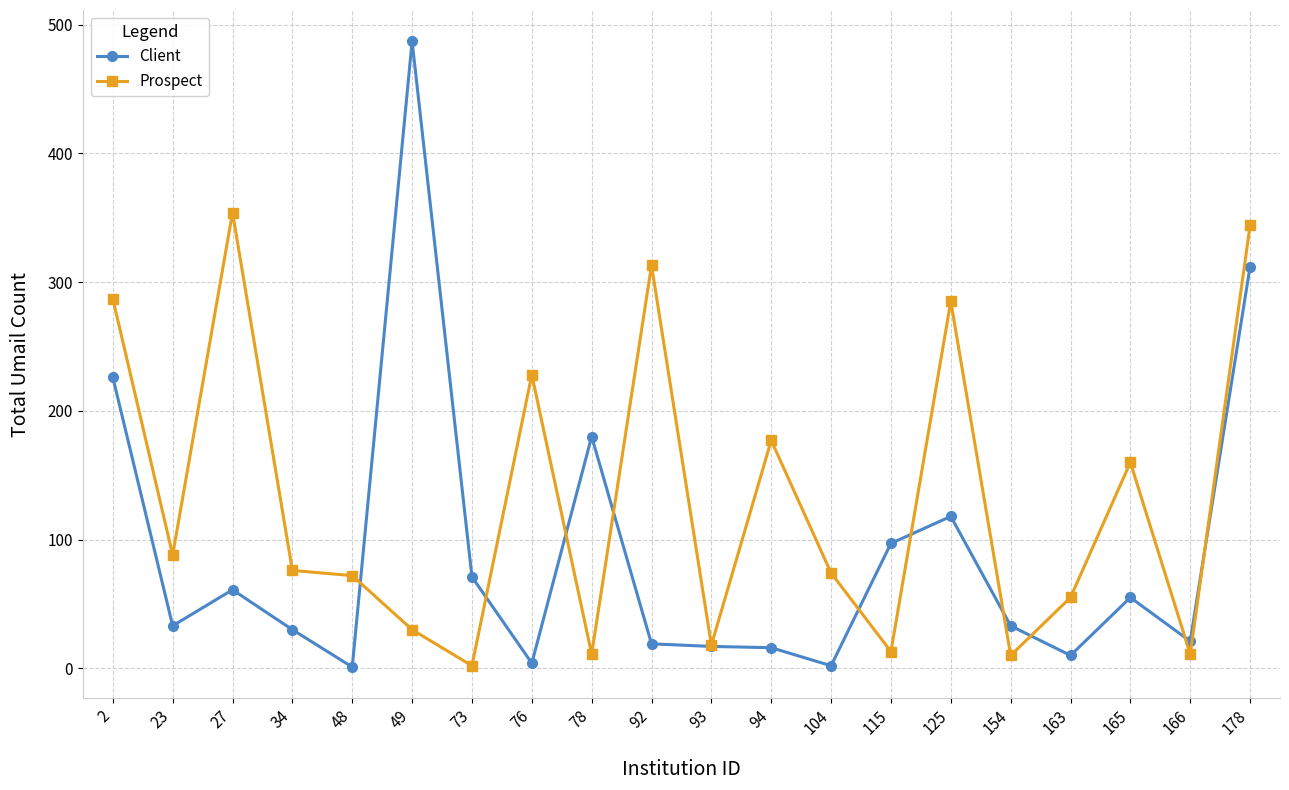

At which category does the chart reach its peak across all series?

49